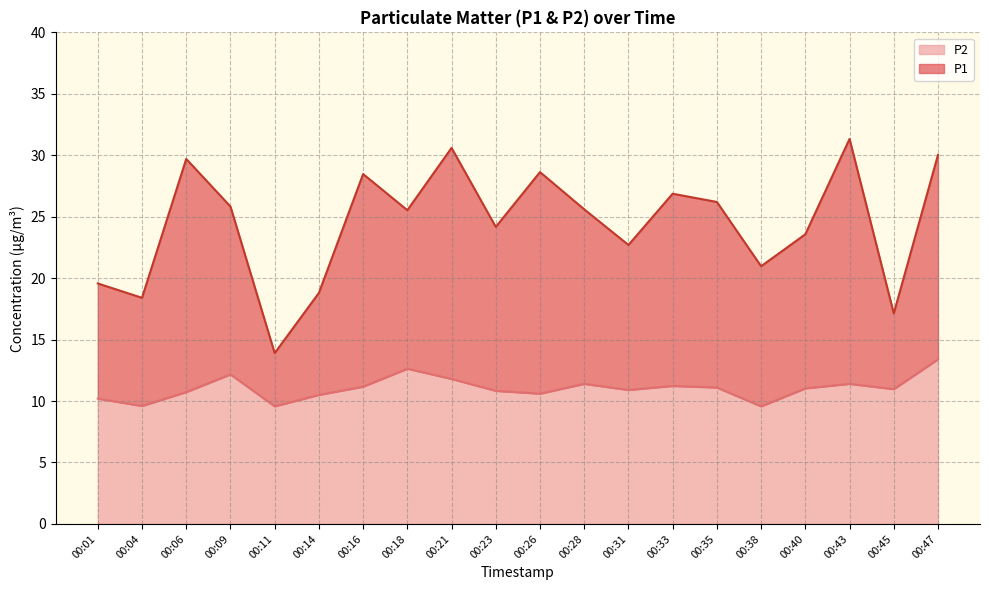

What are all the series names shown in the legend?

P2, P1